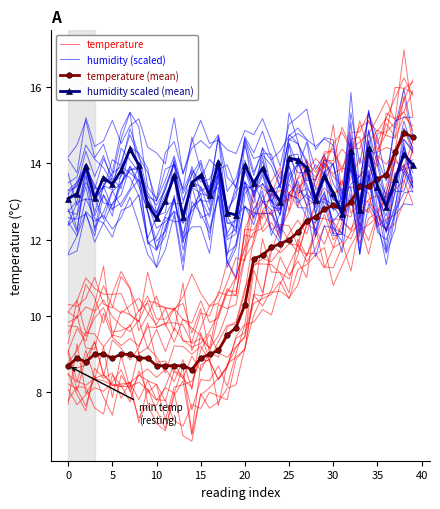

True or false: temperature (mean) has a value of 20.1 at 35.

False